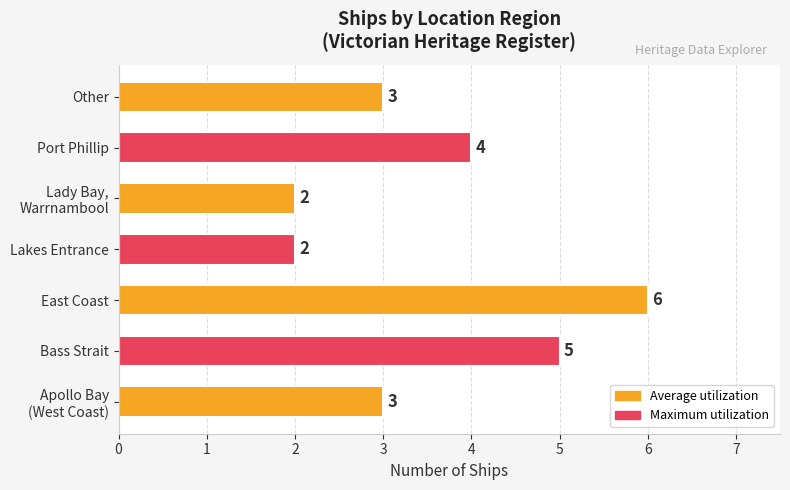

Reading bottom to top, transcribe all the data shown in this chart.

3	5	6	2	2	4	3